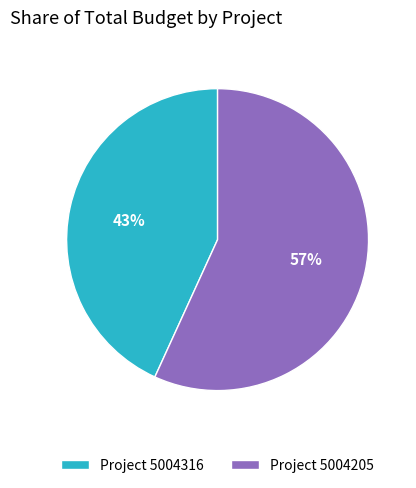

Do Project 5004205 and Project 5004316 together represent more than half of the pie?

Yes